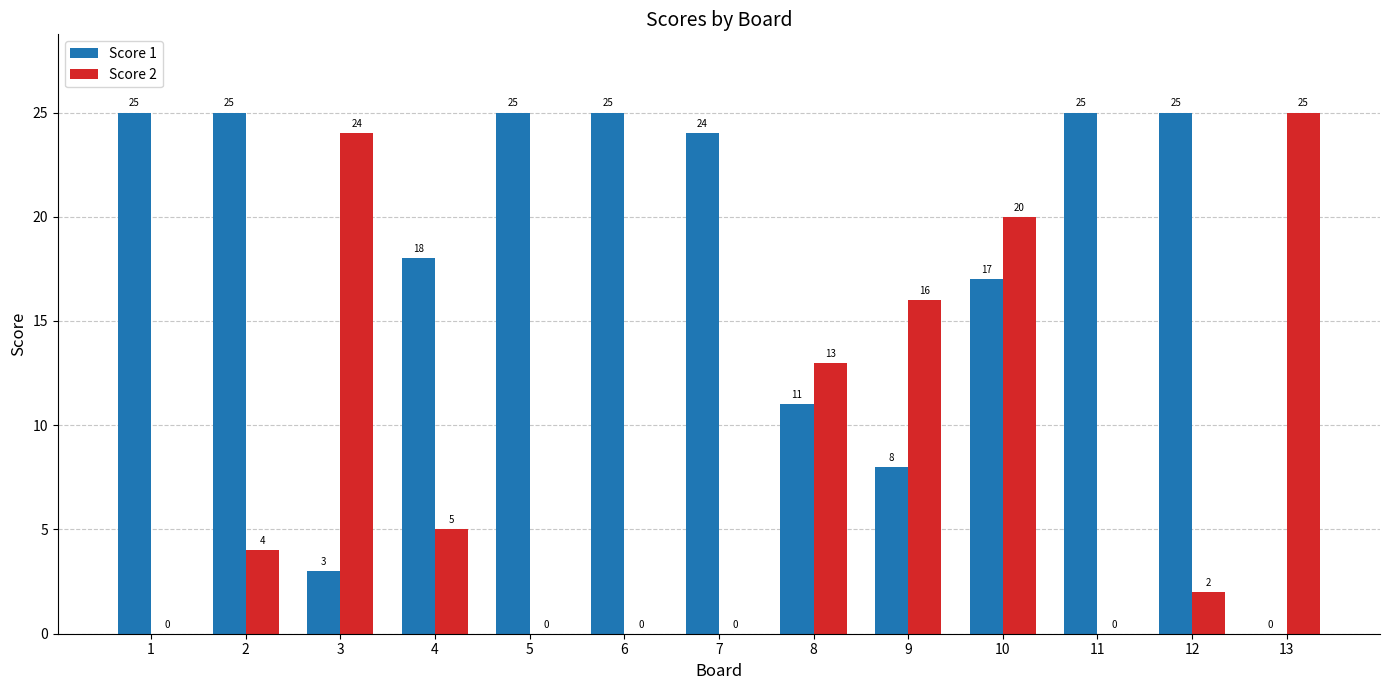

Are the bars horizontal?

No